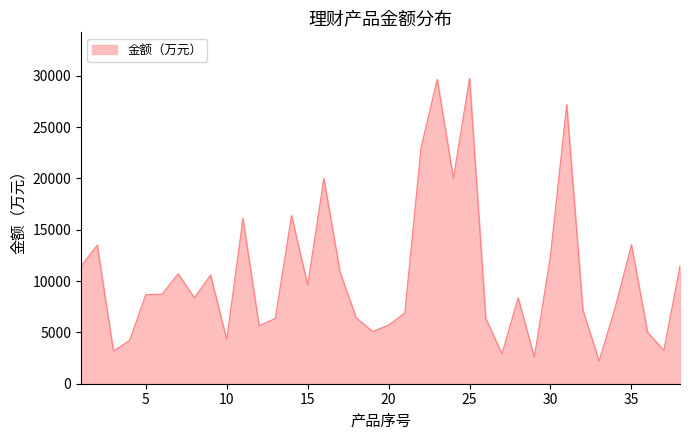

What is the maximum value shown in the chart?

29756